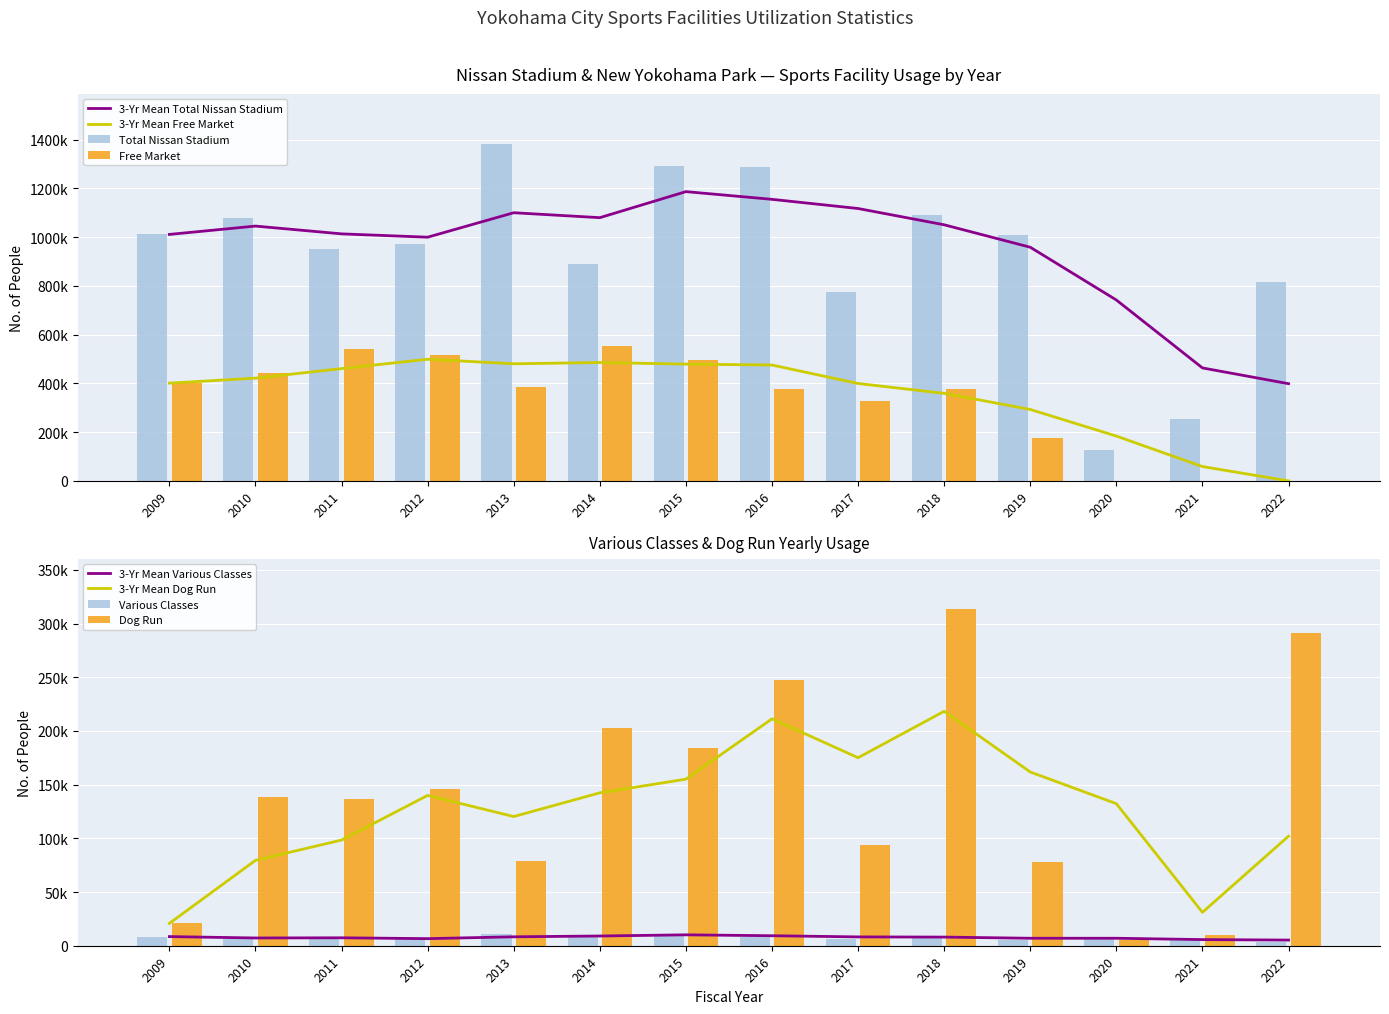

At how many categories does at least one series exceed 623147?

12